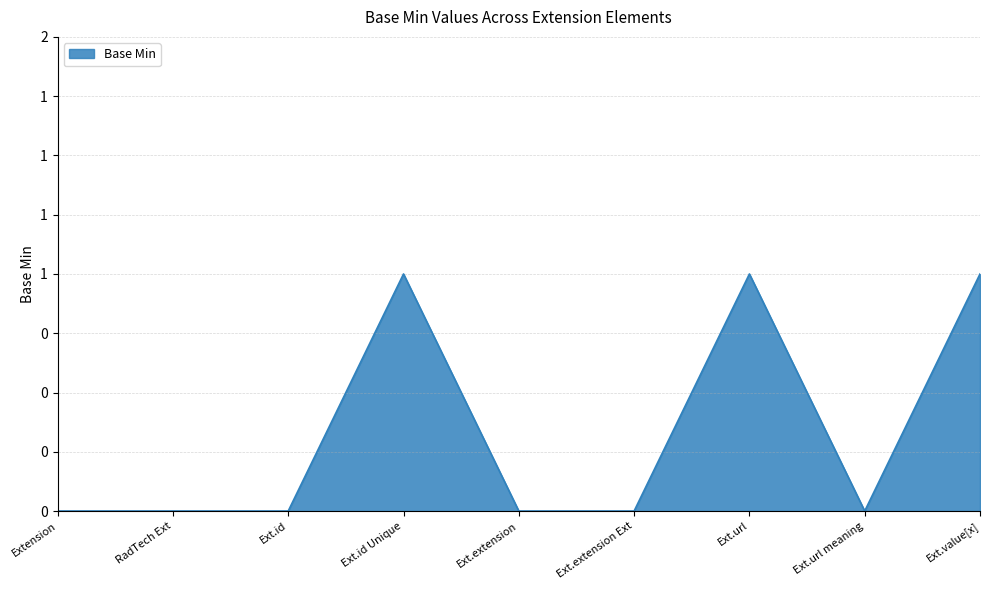

Does the chart have visible grid lines?

Yes